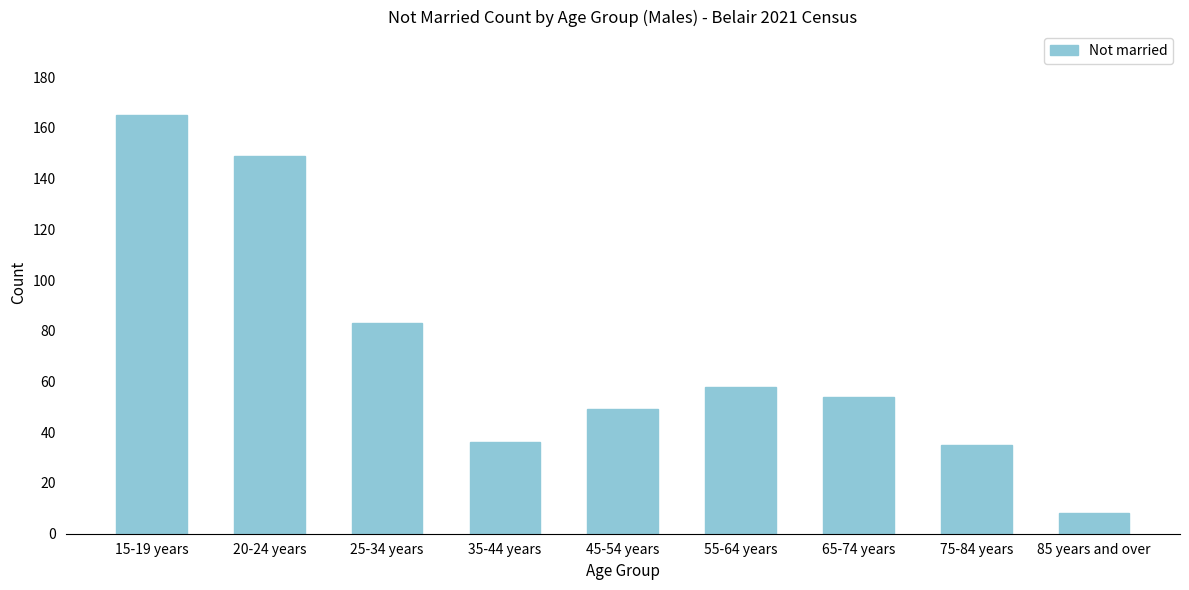

Reading left to right, extract all data points from this chart.

15-19 years=165	20-24 years=149	25-34 years=83	35-44 years=36	45-54 years=49	55-64 years=58	65-74 years=54	75-84 years=35	85 years and over=8